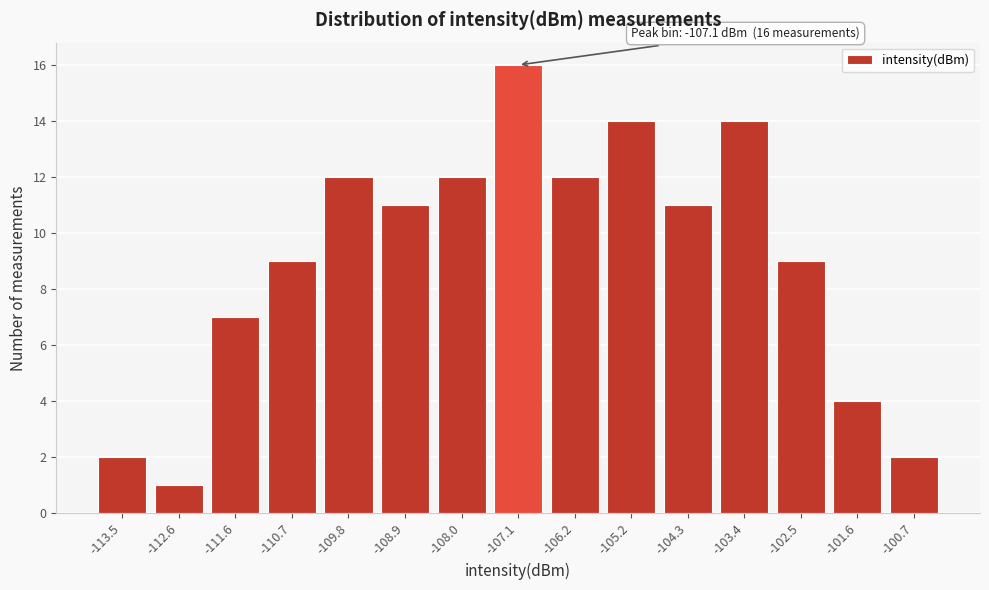

Reading right to left, transcribe all the data shown in this chart.

2	4	9	14	11	14	12	16	12	11	12	9	7	1	2